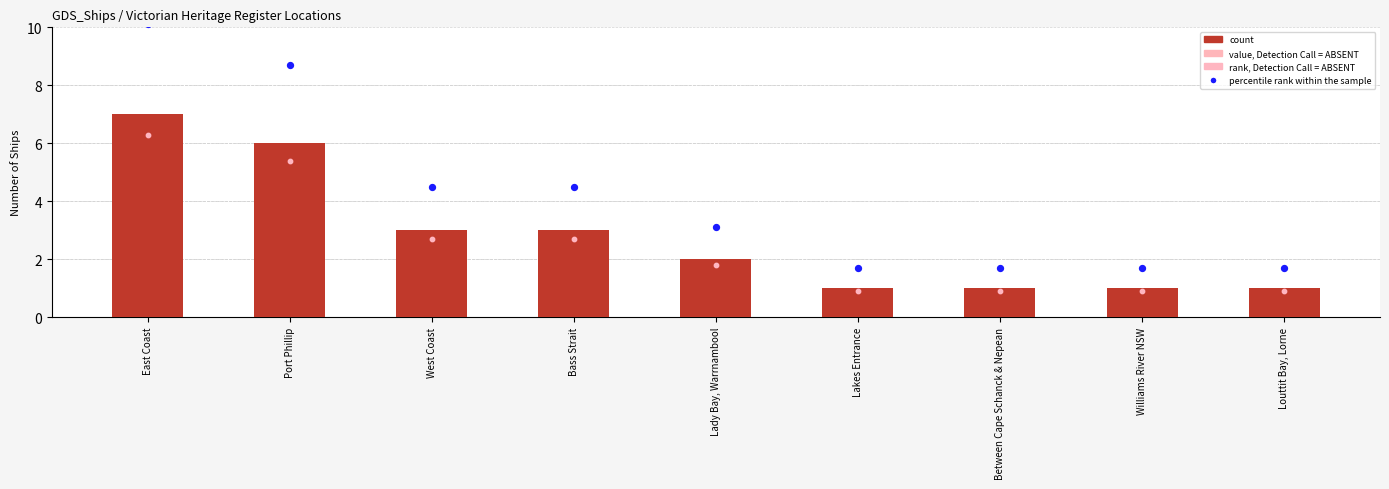

Which series contains the highest Y value?

percentile rank within the sample